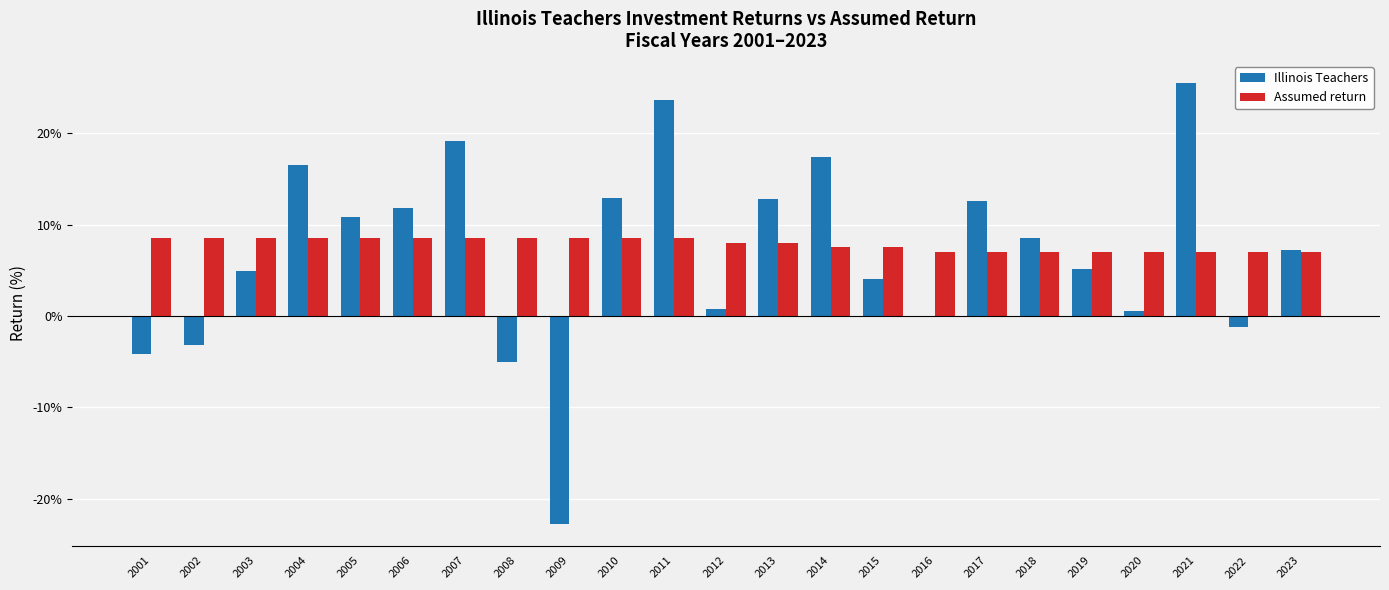

What is the greatest value displayed?

25.5